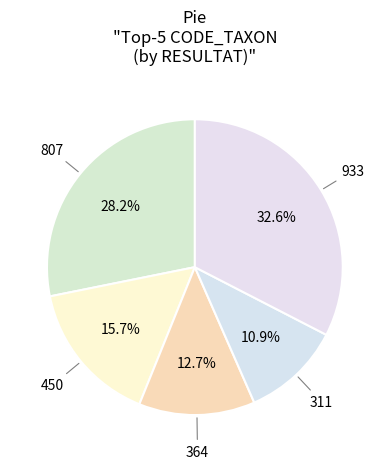

What percentage is the 450 slice, to the nearest percent?

16%